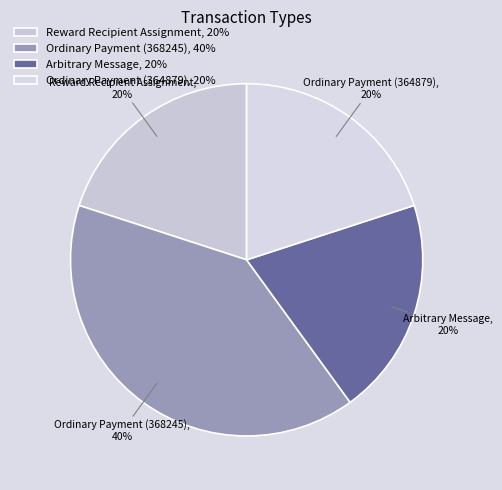

To the nearest percent, what is the average slice percentage?

25%